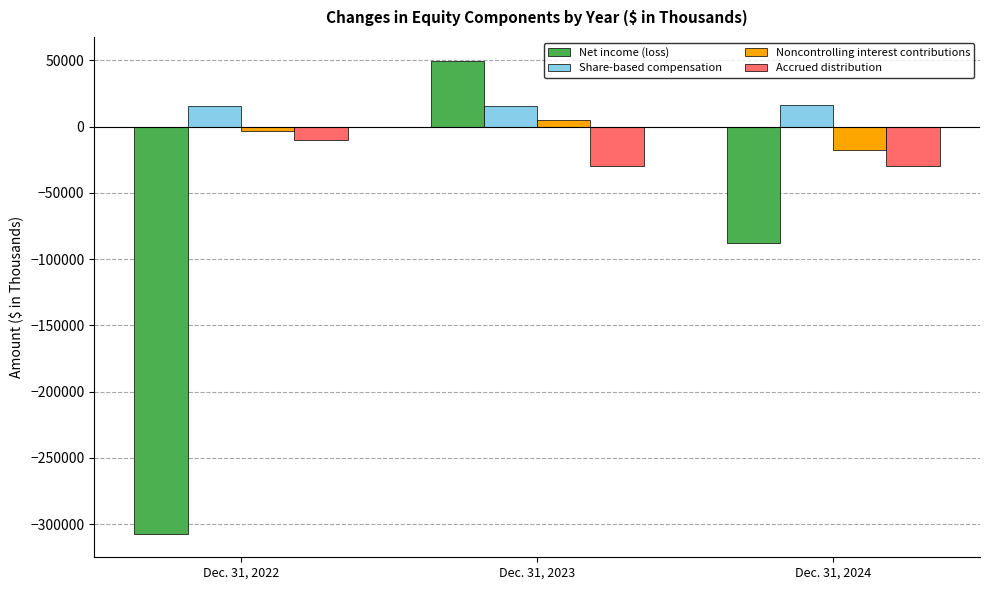

The value of Net income (loss) at Dec. 31, 2023 is 49904. True or false?

True